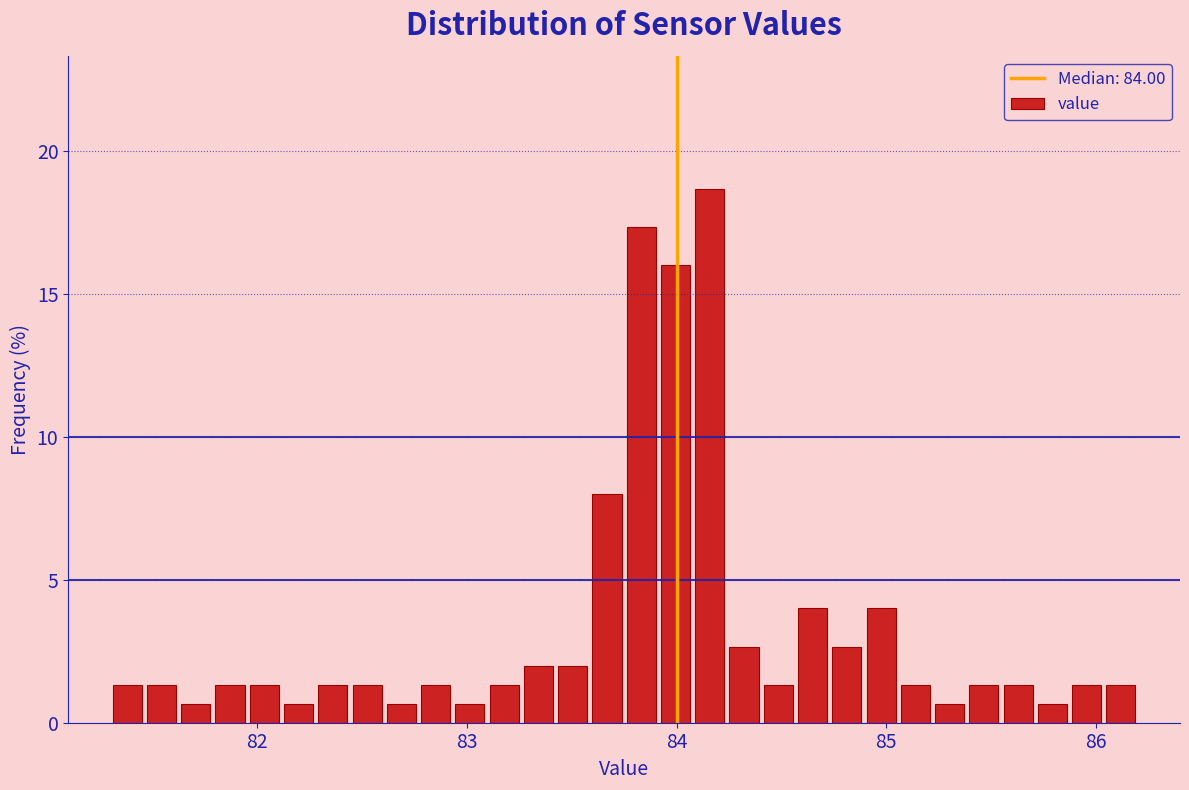

Read against the x-axis, roughly where is the centre of the tallest bar?

84.2